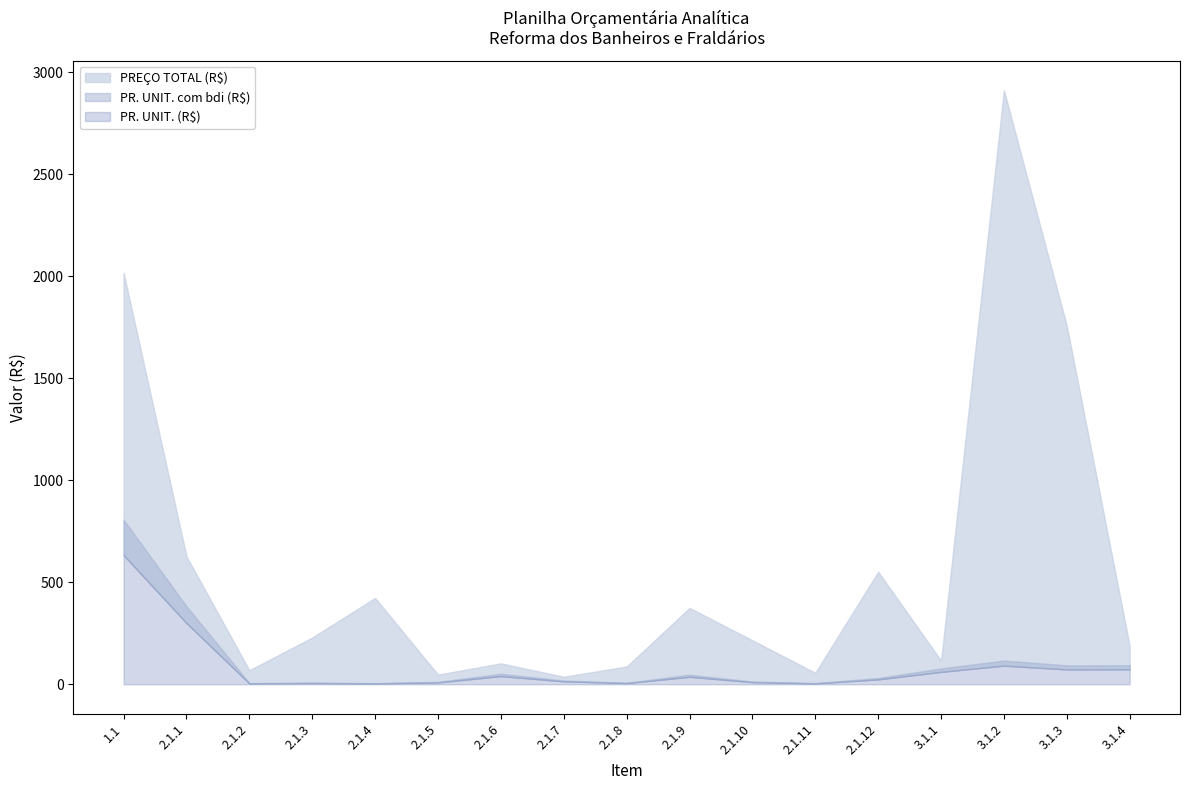

At which label is PR. UNIT. com bdi (R$) closest to 406?

2.1.1